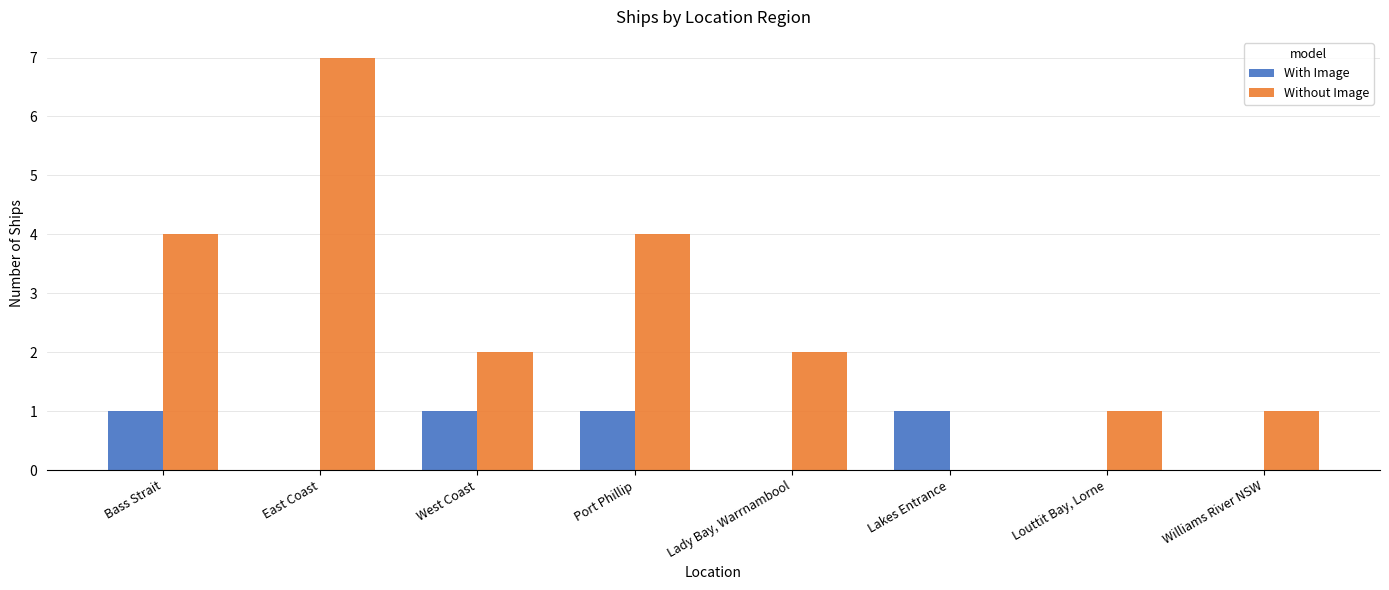

What is the greatest value displayed?

7